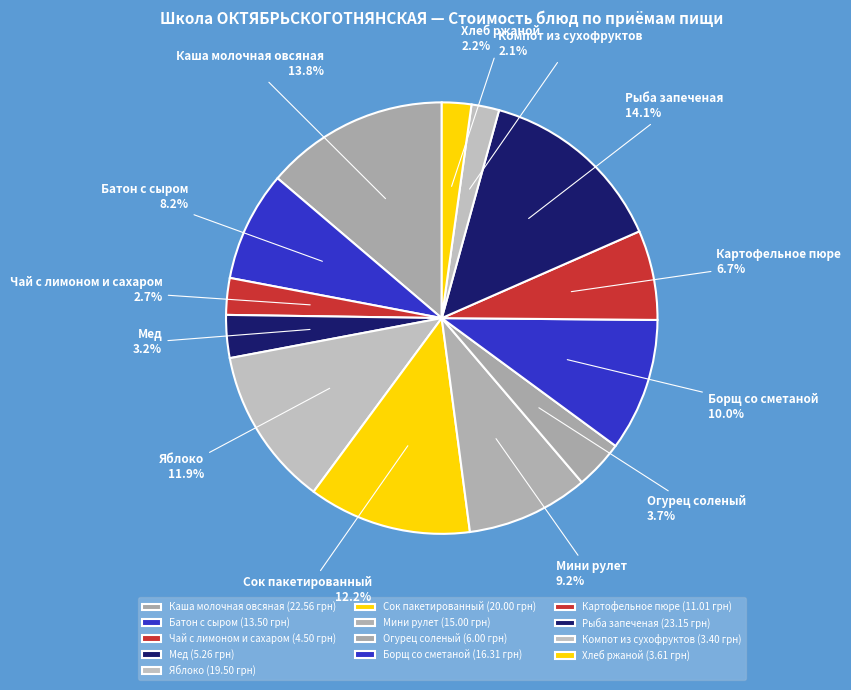

To the nearest percent, what is the difference between the largest and smallest slice percentages?

12%